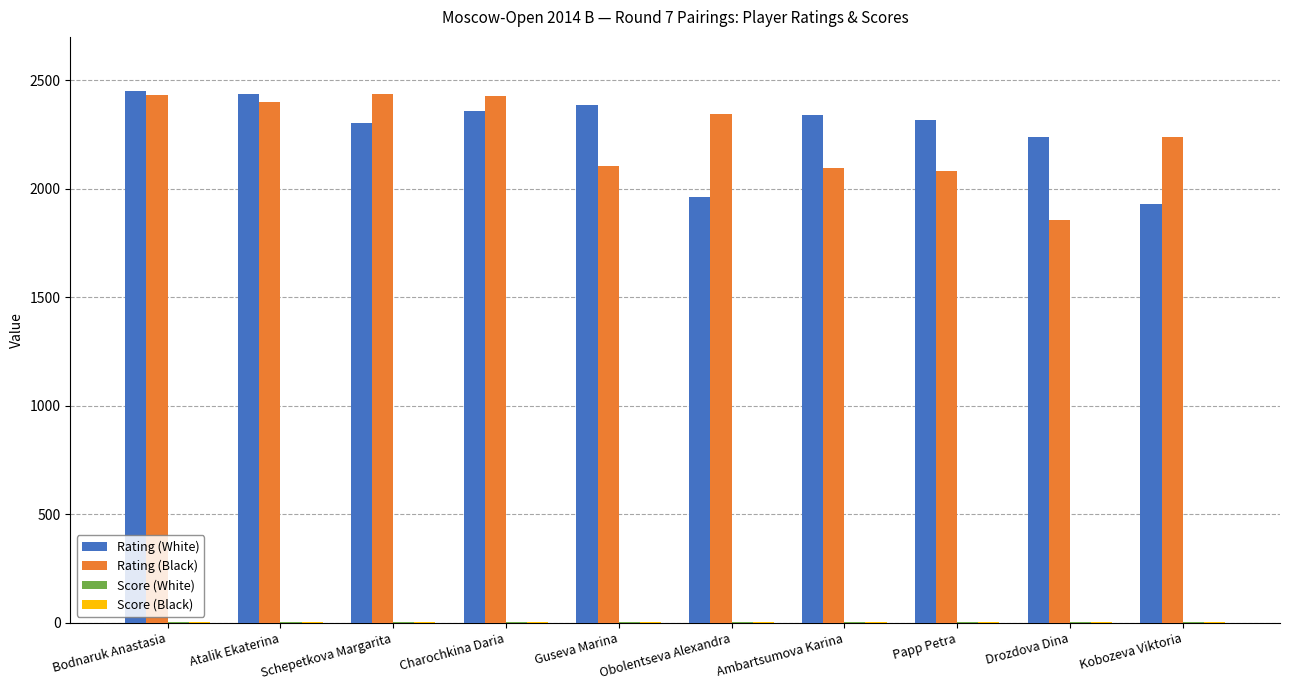

What is the greatest value displayed?

2452